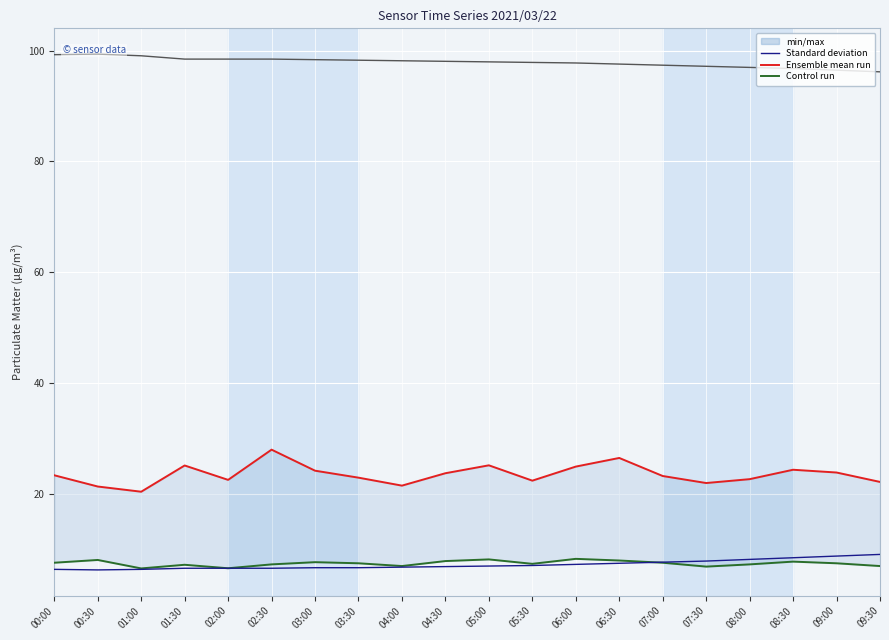

Which has a higher value, 01:00 or 02:30?

02:30